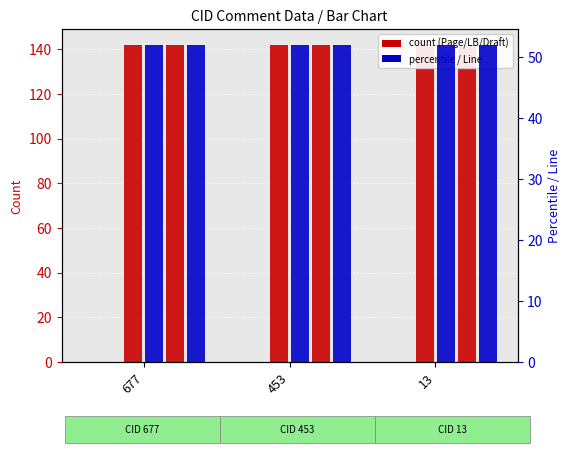

The Page series shows 142.0 at 13. True or false?

True